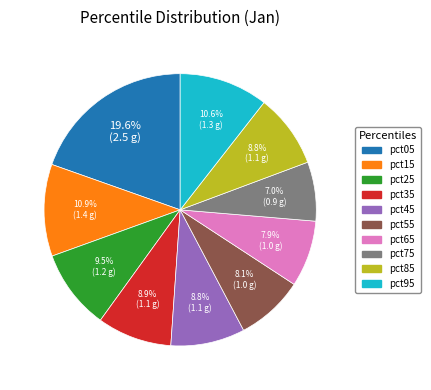

What is the ratio of the value at pct25 to the value at pct05?

0.5